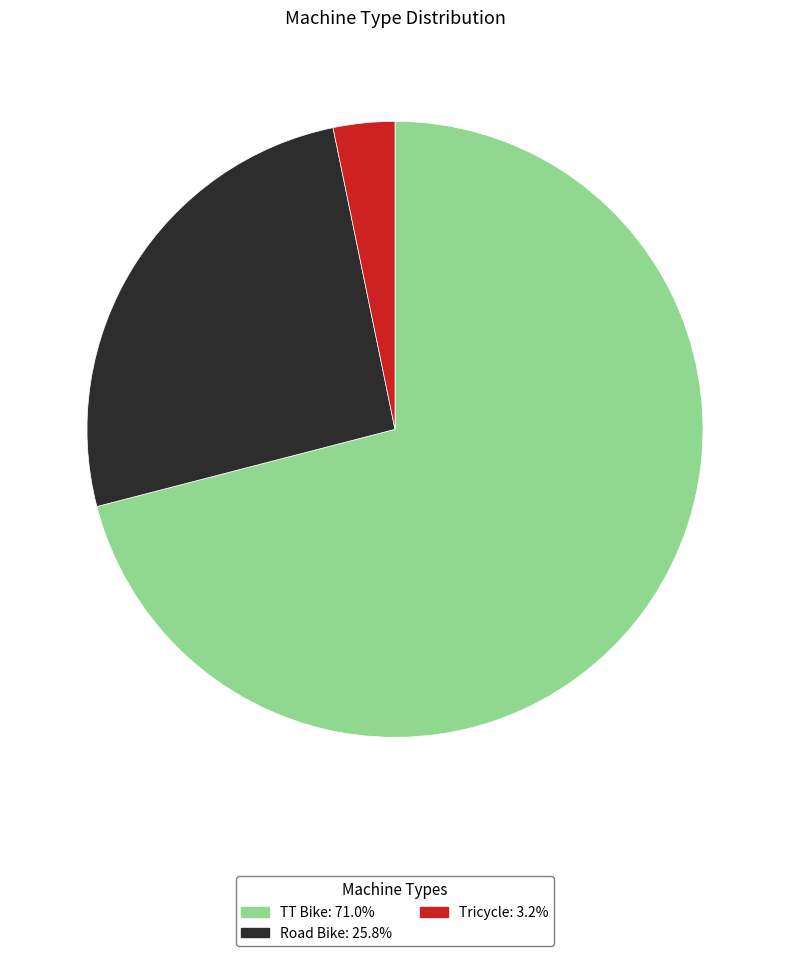

Do Tricycle and TT Bike together represent more than half of the pie?

Yes